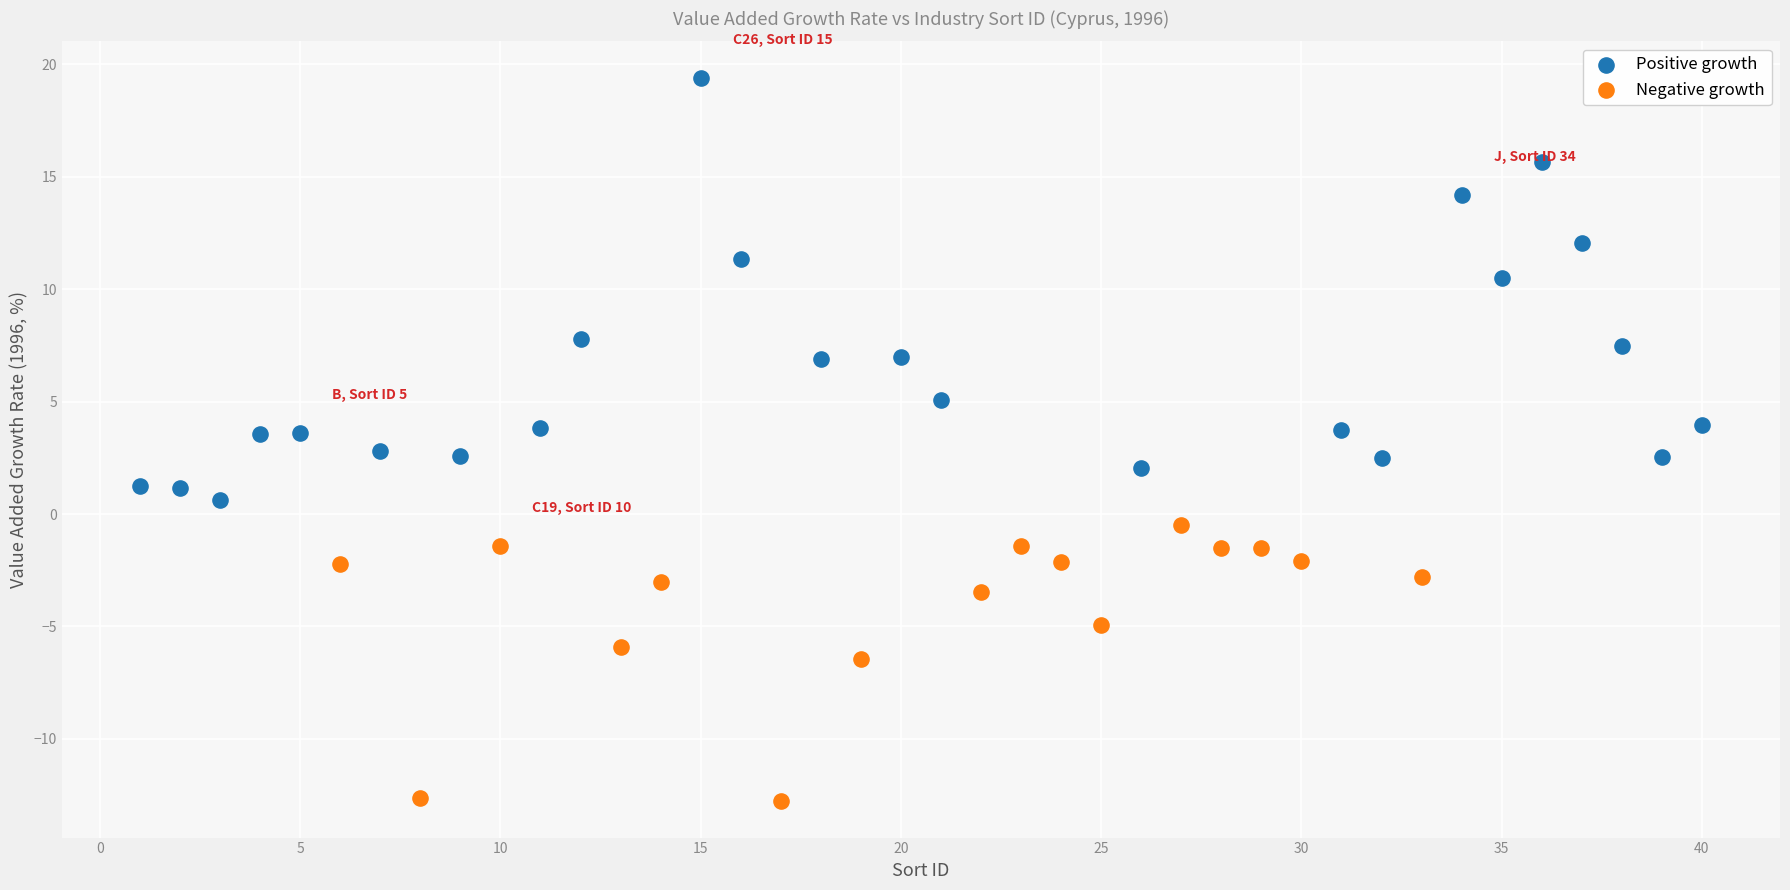

Which series reaches the maximum Y coordinate?

Positive growth